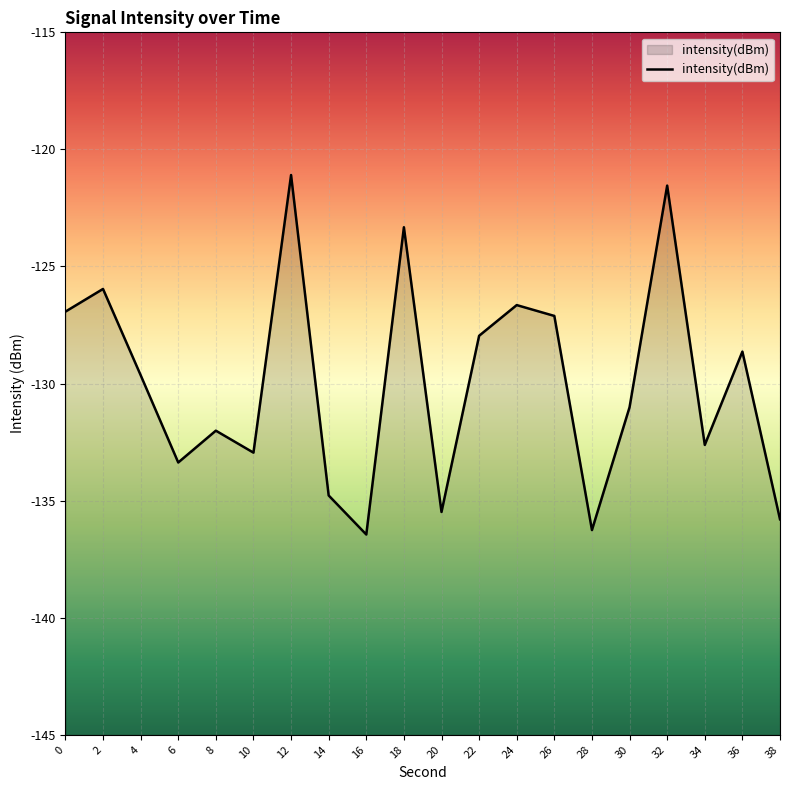

What is the change in value from 0 to 26?

-0.2